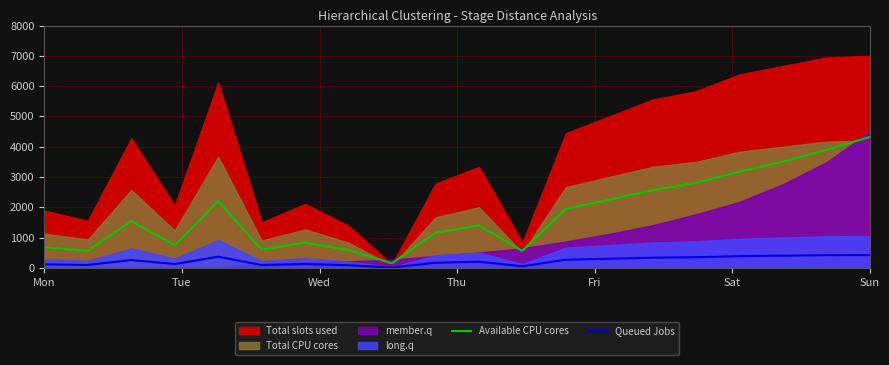

At which label does Available CPU cores reach its peak?

Sun